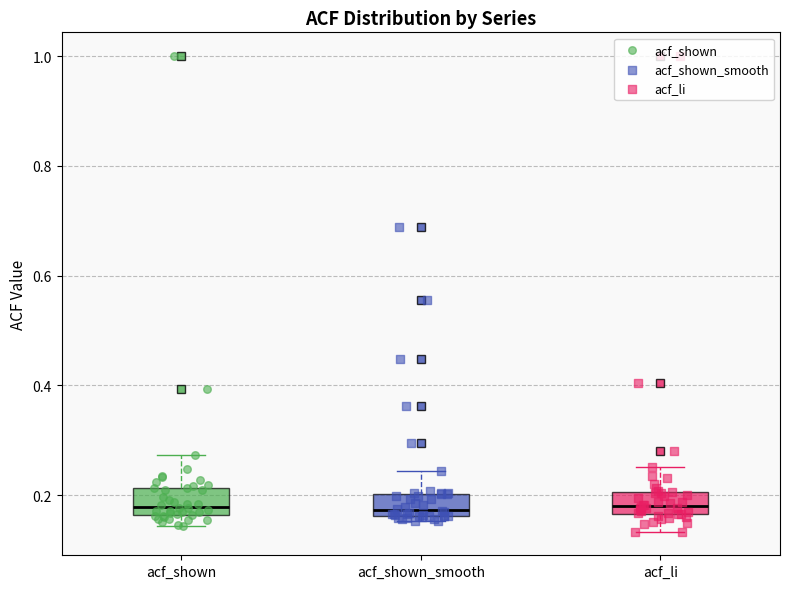

Reading left to right, transcribe this box plot: for each box, give where its median line is, the range the box spans, and where its two whiskers end, as read against the y-axis. The values are not printed on the chart, so give them approximately, as read against the axis.

acf_shown: median 0.18, box 0.16 to 0.22, whiskers 0.14 to 0.28
acf_shown_smooth: median 0.18, box 0.16 to 0.20, whiskers 0.16 (just below the box's lower edge) to 0.24
acf_li: median 0.18, box 0.16 to 0.20, whiskers 0.14 to 0.26